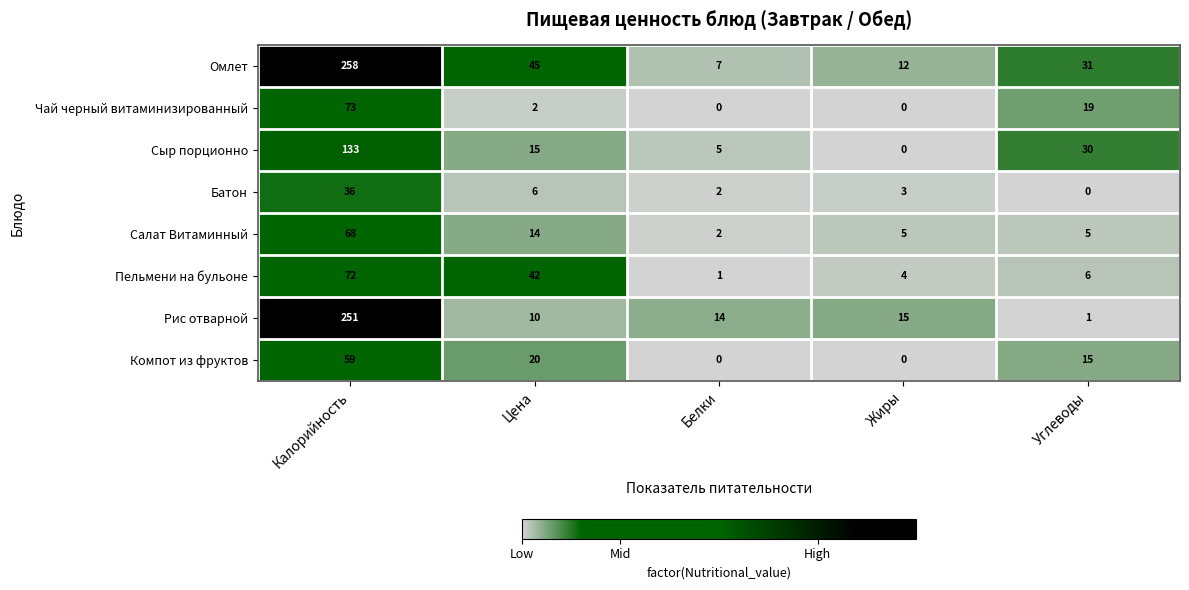

Which series has the largest range (max minus min)?

Омлет